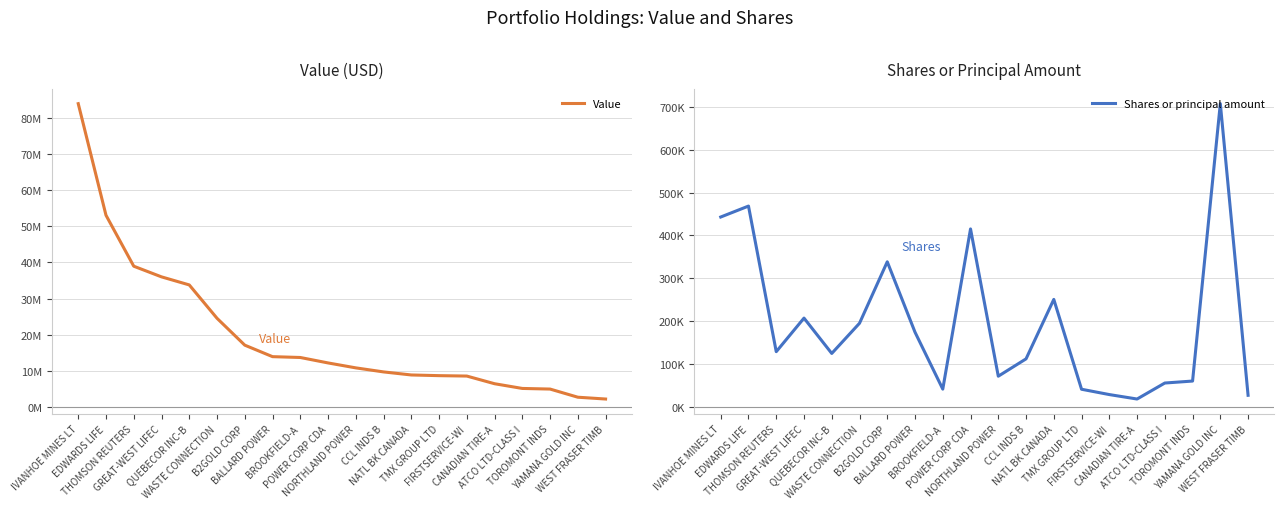

How many data points does each series have?

20